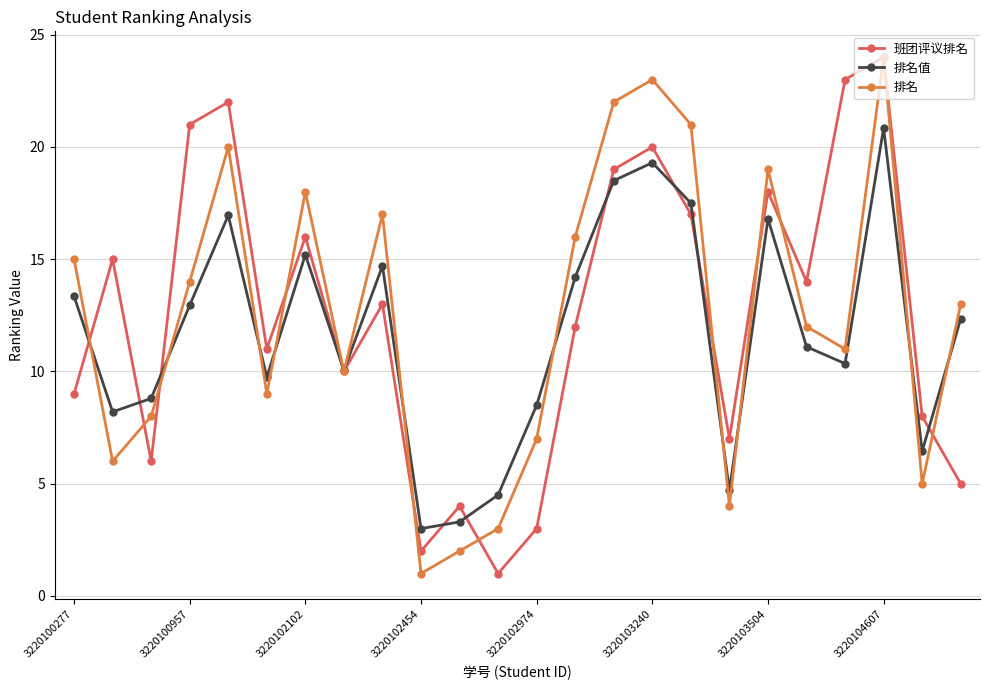

How many lines are shown in the chart?

3